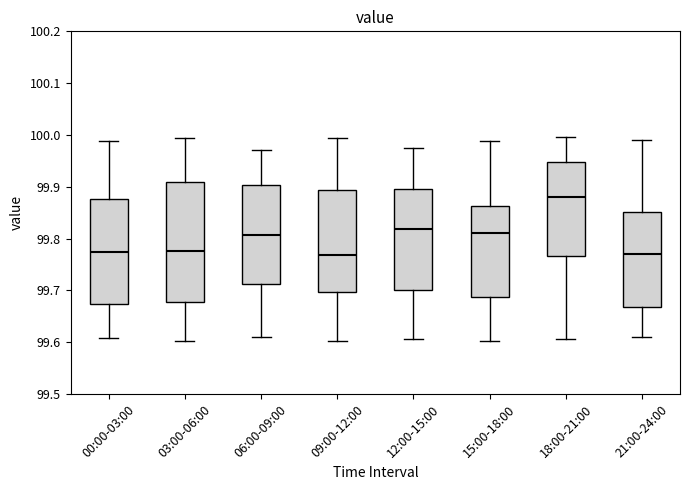

Which box is the tallest, from its lower edge to its upper edge?

03:00-06:00